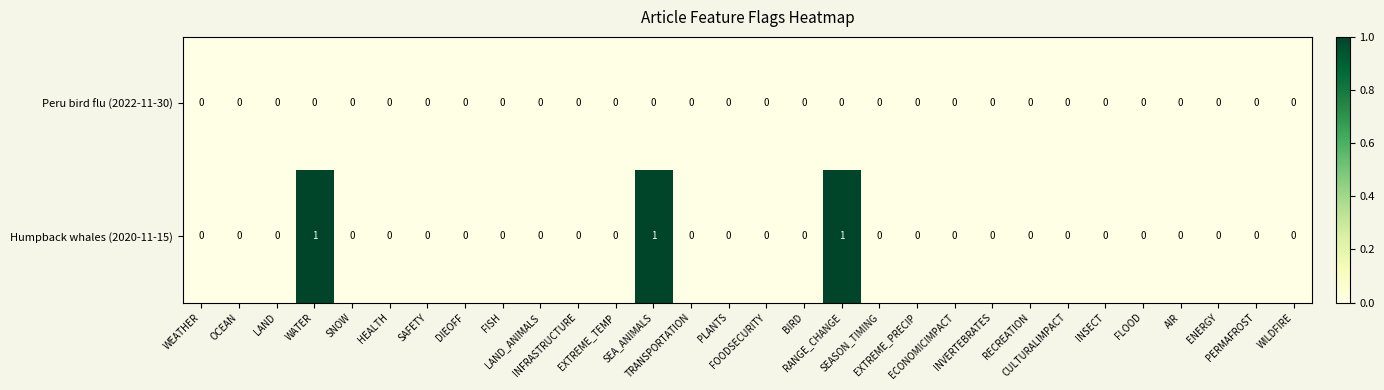

Which series has the widest spread of values?

Humpback whales (2020-11-15)